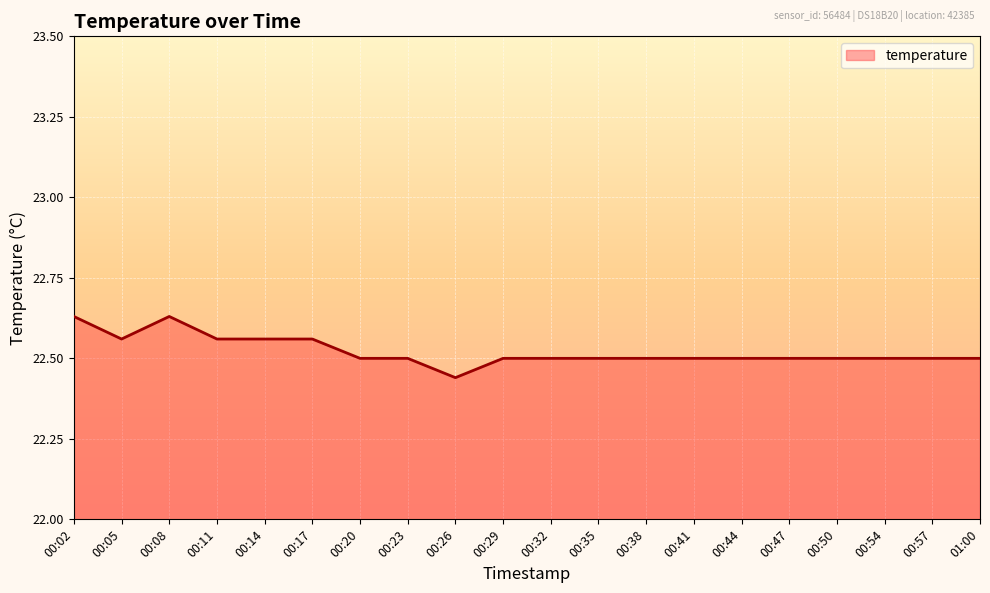

What is the average value?

22.5